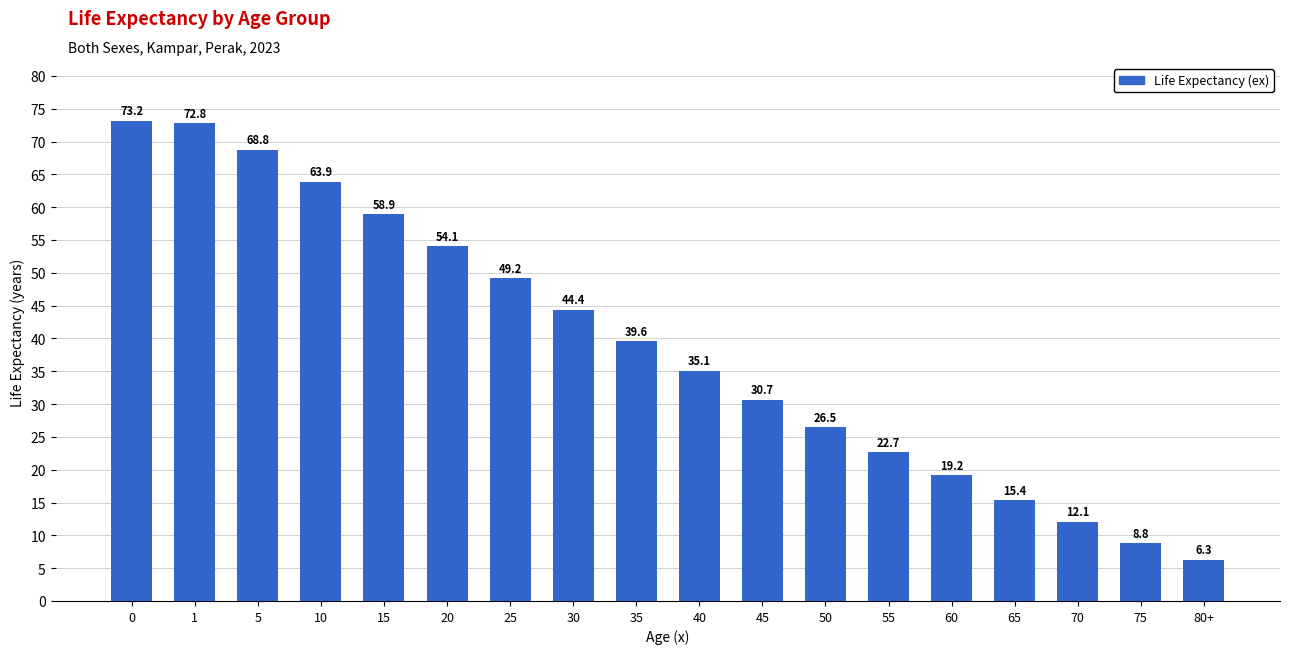

What is the sum of the values at 40 and 20?

89.2